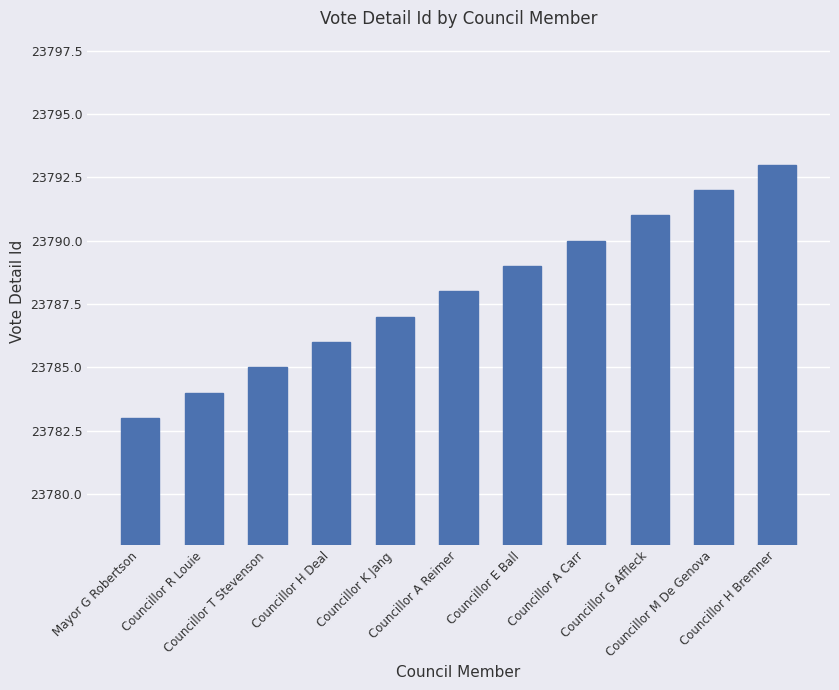

What is the minimum value shown in the chart?

23783